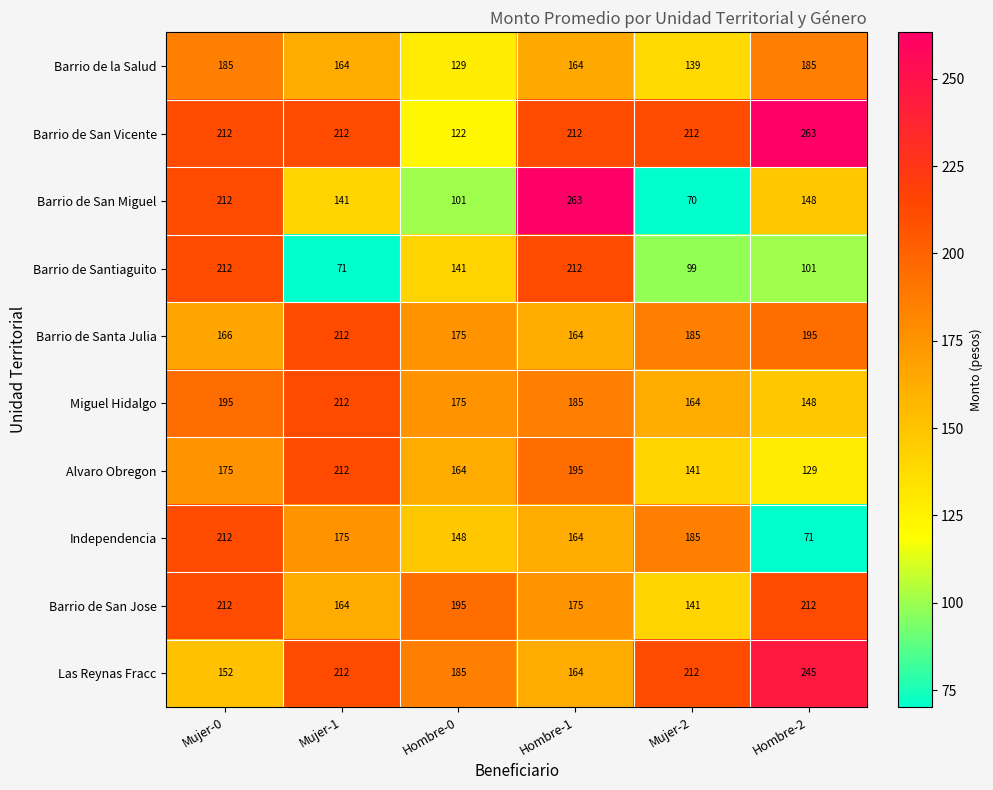

At which category is the sum across all series the highest?

Mujer-0